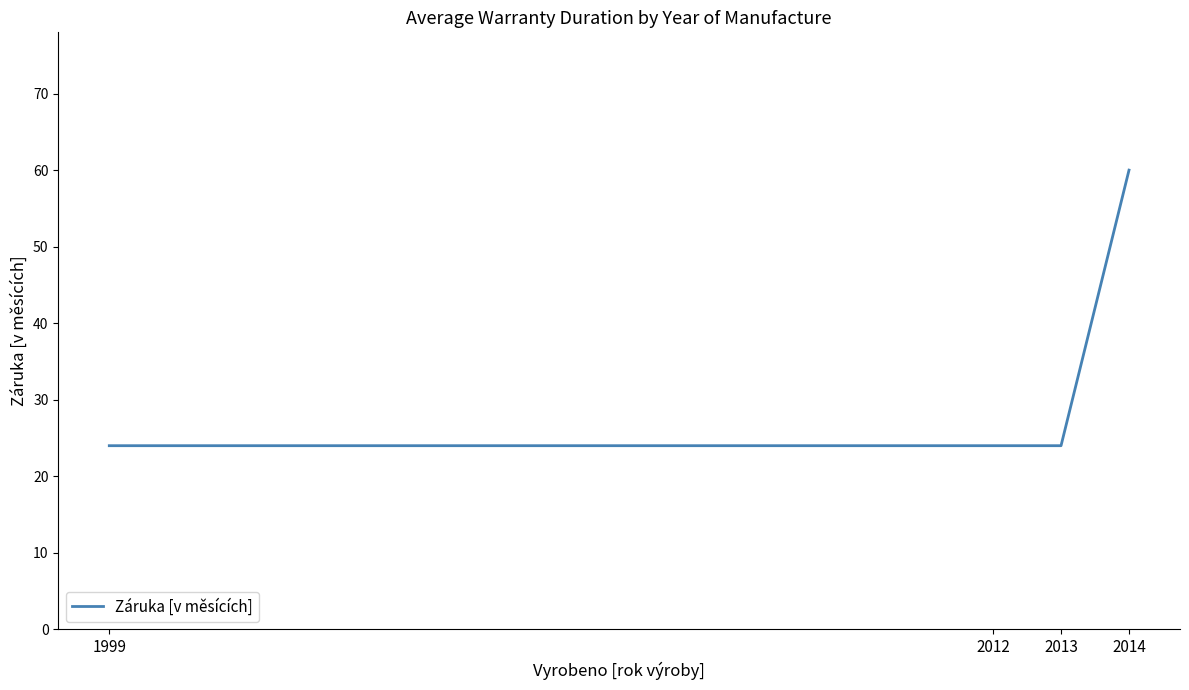

The chart shows a value of 24 at 2013. True or false?

True